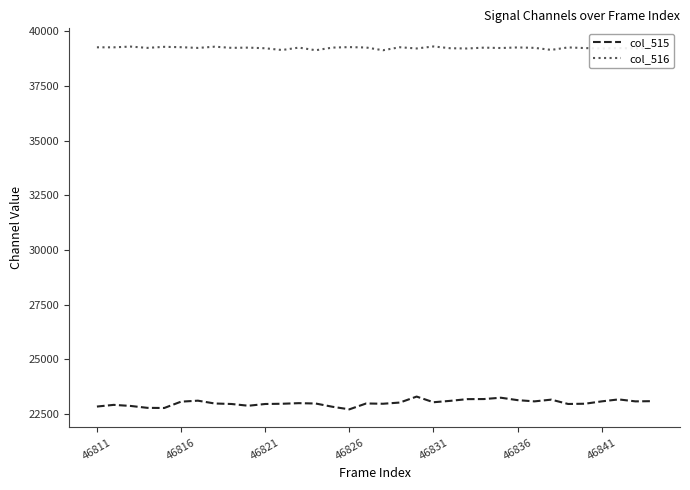

What is the difference between the maximum and minimum values in the col_515 series?

584